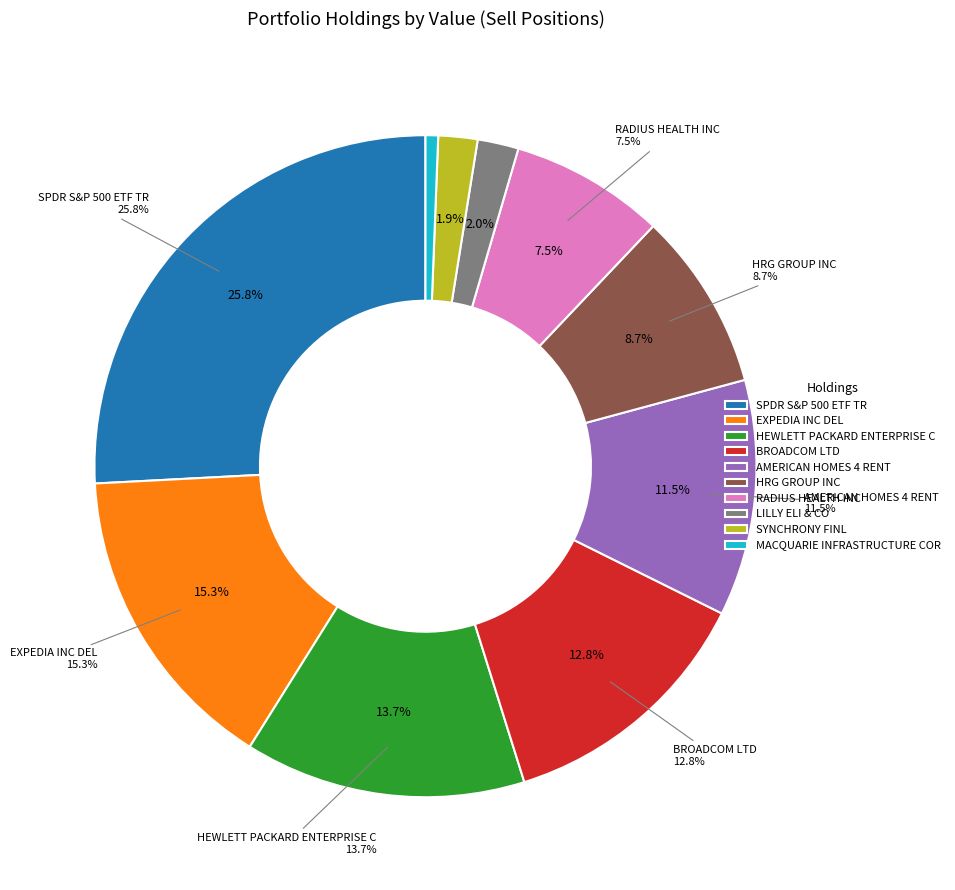

Which has a higher value, BROADCOM LTD or SYNCHRONY FINL?

BROADCOM LTD